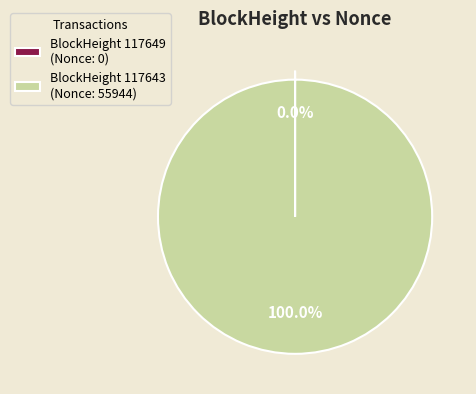

What is the largest slice in the pie chart?

BlockHeight 117643 (Nonce: 55944)